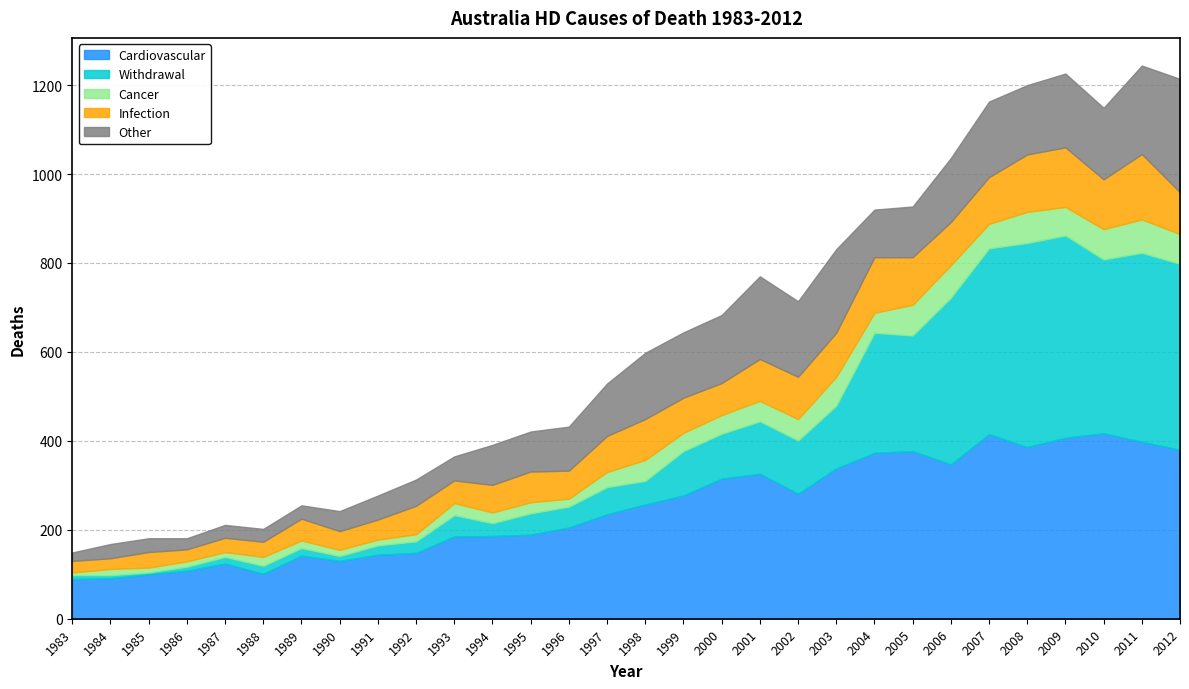

Reading left to right, extract all data points from this chart.

Cardiovascular: 1983=89	1984=91	1985=100	1986=108	1987=124	1988=101	1989=142	1990=130	1991=144	1992=148	1993=185	1994=186	1995=189	1996=205	1997=235	1998=257	1999=277	2000=315	2001=326	2002=281	2003=338	2004=373	2005=377	2006=347	2007=415	2008=386	2009=407	2010=417	2011=398	2012=380
Withdrawal: 1983=9	1984=7	1985=4	1986=9	1987=15	1988=18	1989=17	1990=11	1991=21	1992=26	1993=48	1994=29	1995=48	1996=47	1997=61	1998=53	1999=100	2000=101	2001=118	2002=120	2003=141	2004=270	2005=260	2006=375	2007=418	2008=459	2009=455	2010=391	2011=425	2012=418
Cancer: 1983=6	1984=14	1985=11	1986=12	1987=11	1988=20	1989=17	1990=14	1991=13	1992=16	1993=27	1994=24	1995=25	1996=18	1997=34	1998=47	1999=41	2000=42	2001=46	2002=48	2003=65	2004=45	2005=69	2006=73	2007=55	2008=70	2009=64	2010=68	2011=75	2012=67
Infection: 1983=26	1984=24	1985=35	1986=27	1987=32	1988=34	1989=49	1990=42	1991=45	1992=64	1993=51	1994=62	1995=69	1996=63	1997=81	1998=92	1999=79	2000=72	2001=94	2002=95	2003=99	2004=125	2005=107	2006=97	2007=105	2008=129	2009=134	2010=112	2011=147	2012=94
Other: 1983=19	1984=32	1985=31	1986=25	1987=29	1988=29	1989=30	1990=45	1991=54	1992=59	1993=54	1994=90	1995=90	1996=99	1997=118	1998=149	1999=147	2000=153	2001=186	2002=170	2003=188	2004=107	2005=114	2006=144	2007=170	2008=156	2009=166	2010=161	2011=199	2012=255